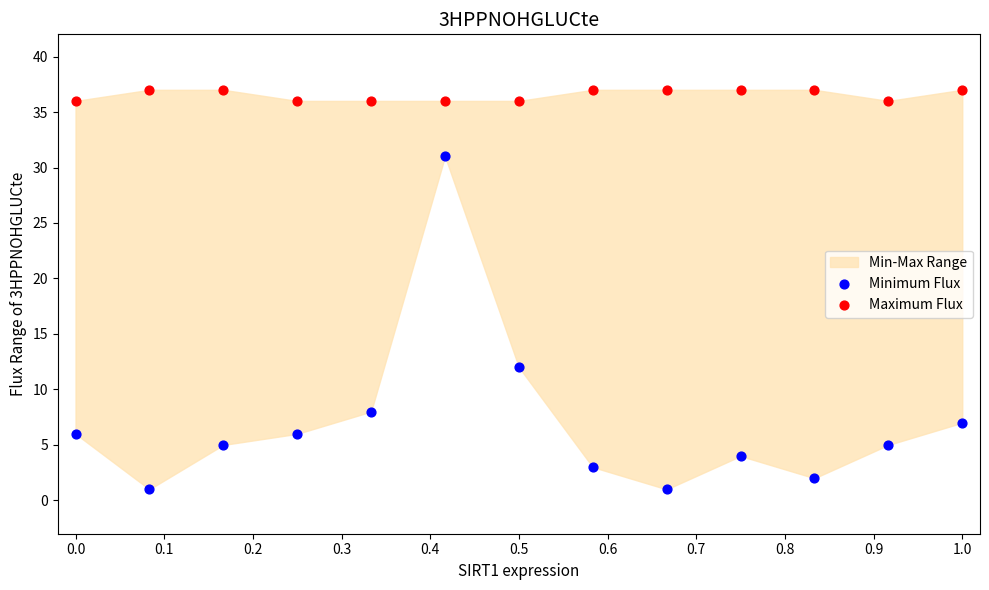

In the Minimum Flux series, what Y value is closest to 16?

12